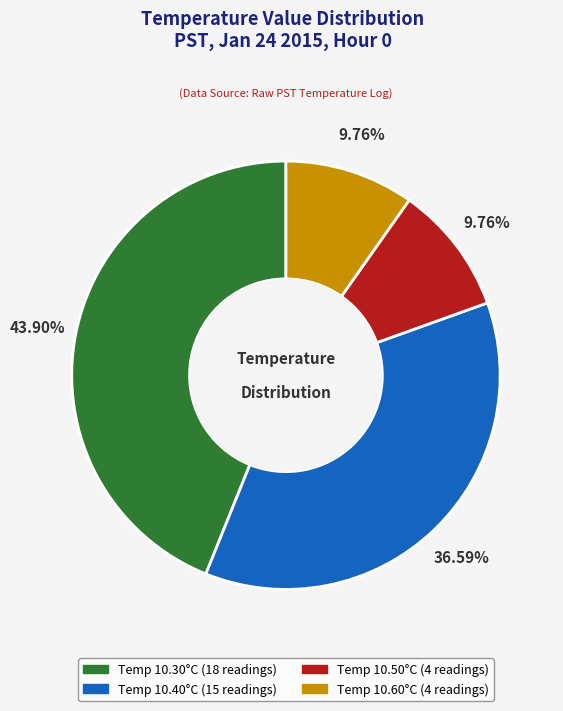

Is there a majority slice in this chart?

No